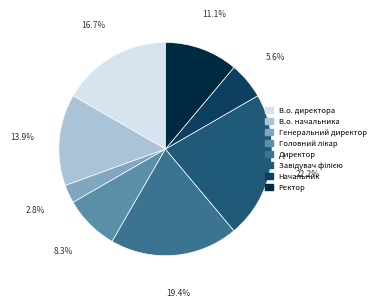

Which slice is the smallest?

Генеральний директор